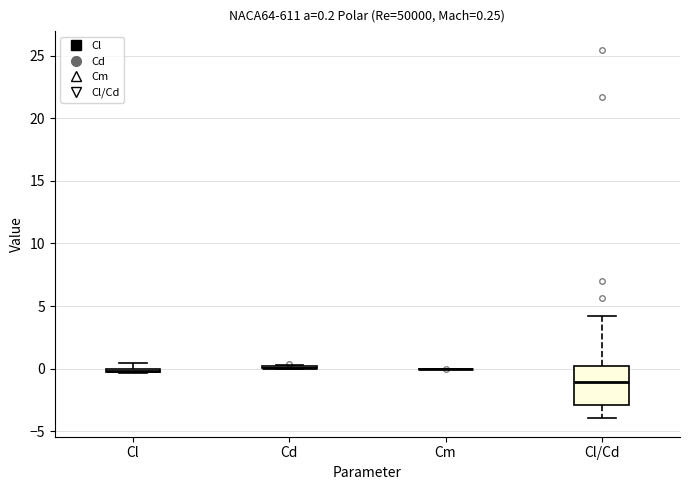

Comparing the boxes themselves (not the whiskers), which one is the tallest?

Cl/Cd